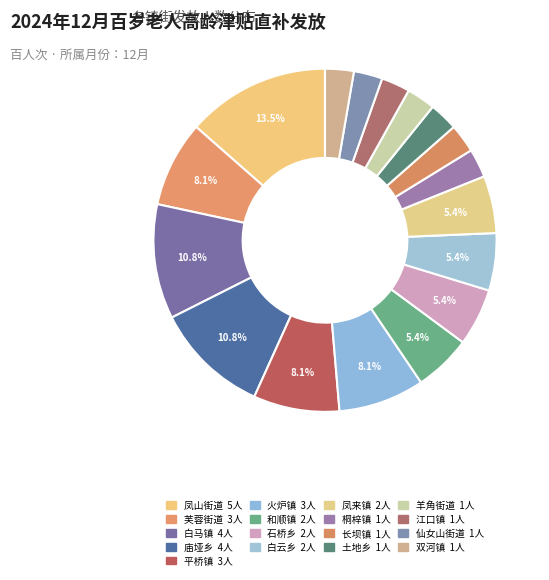

What is the change in value from 凤山街道 to 长坝镇?

-4